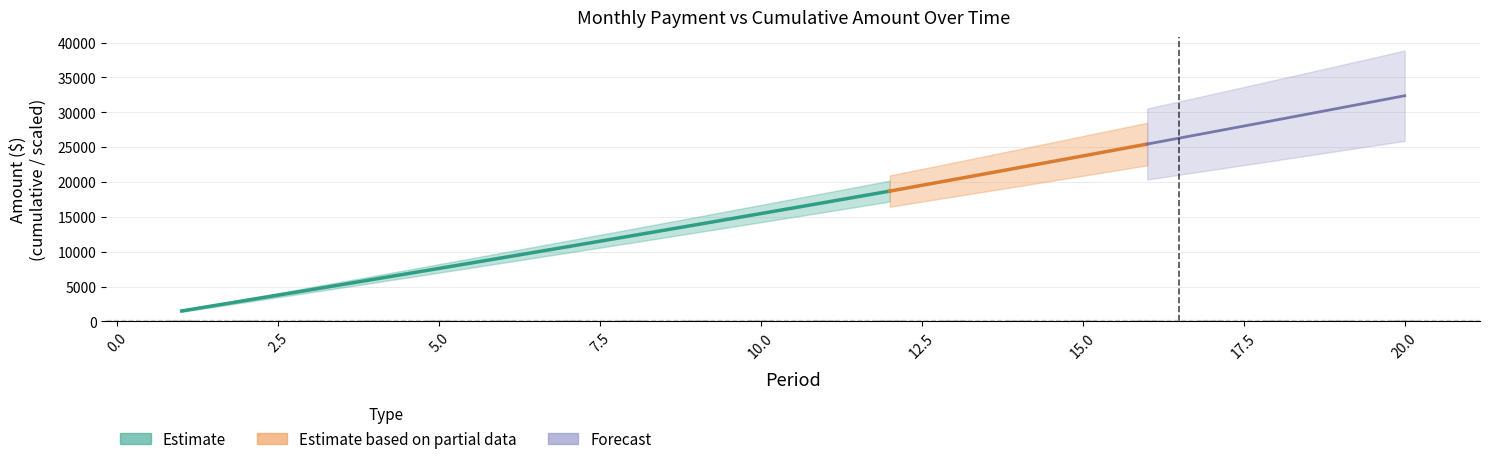

The value at 4 is 149.1. True or false?

True